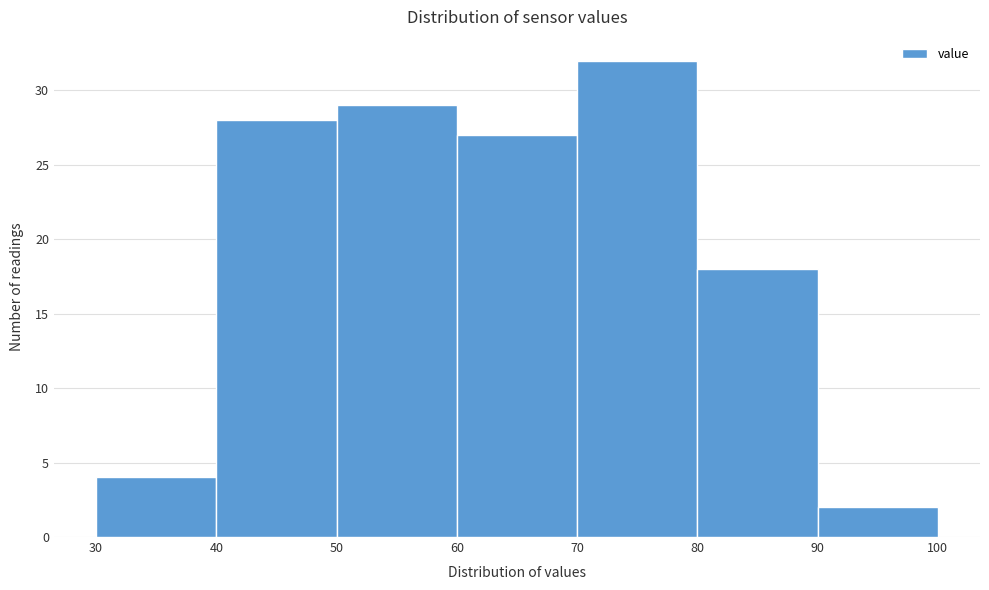

What is the height of the bar covering 40 to 50 on the x-axis? The values are not printed on the chart, so give them approximately, as read against the axis.

28